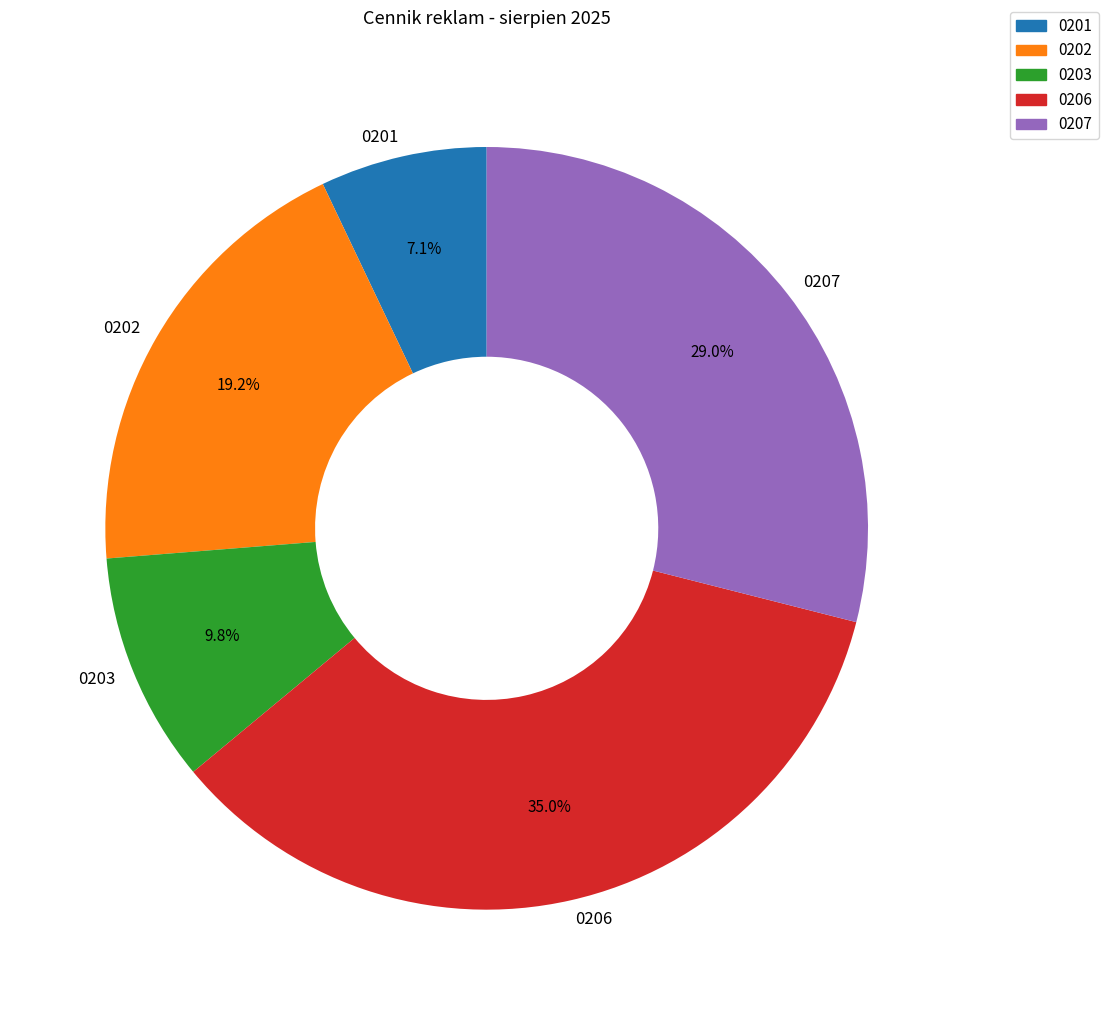

What portion of the pie excludes 0207?

71.0%